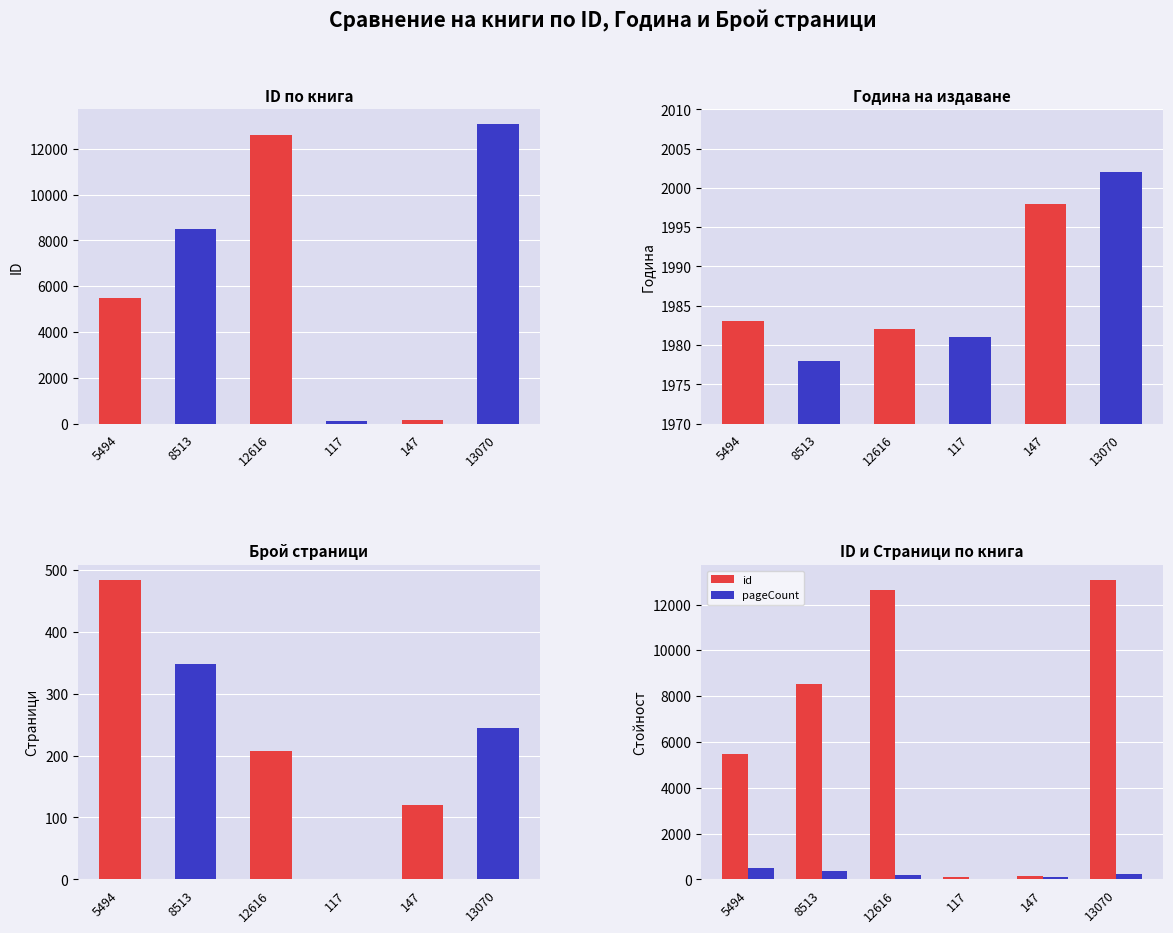

What is the maximum value shown in the chart?

13070